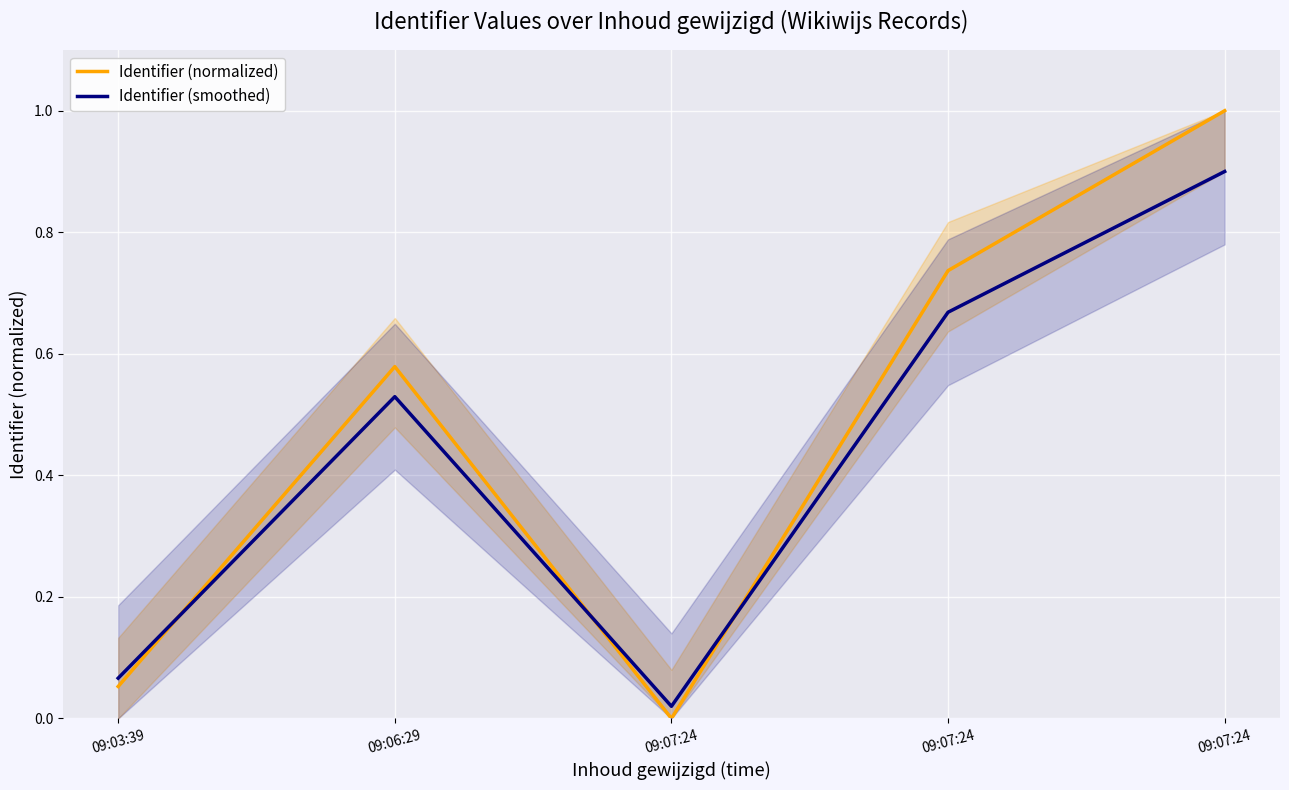

Which series has the widest spread of values?

Identifier (normalized)